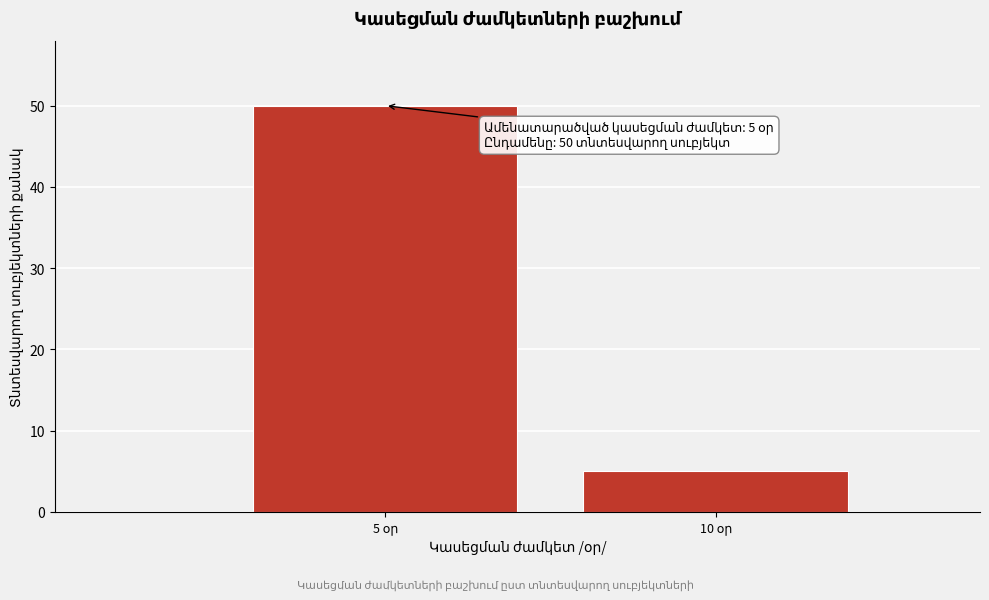

Reading left to right, extract all data points from this chart.

50	5